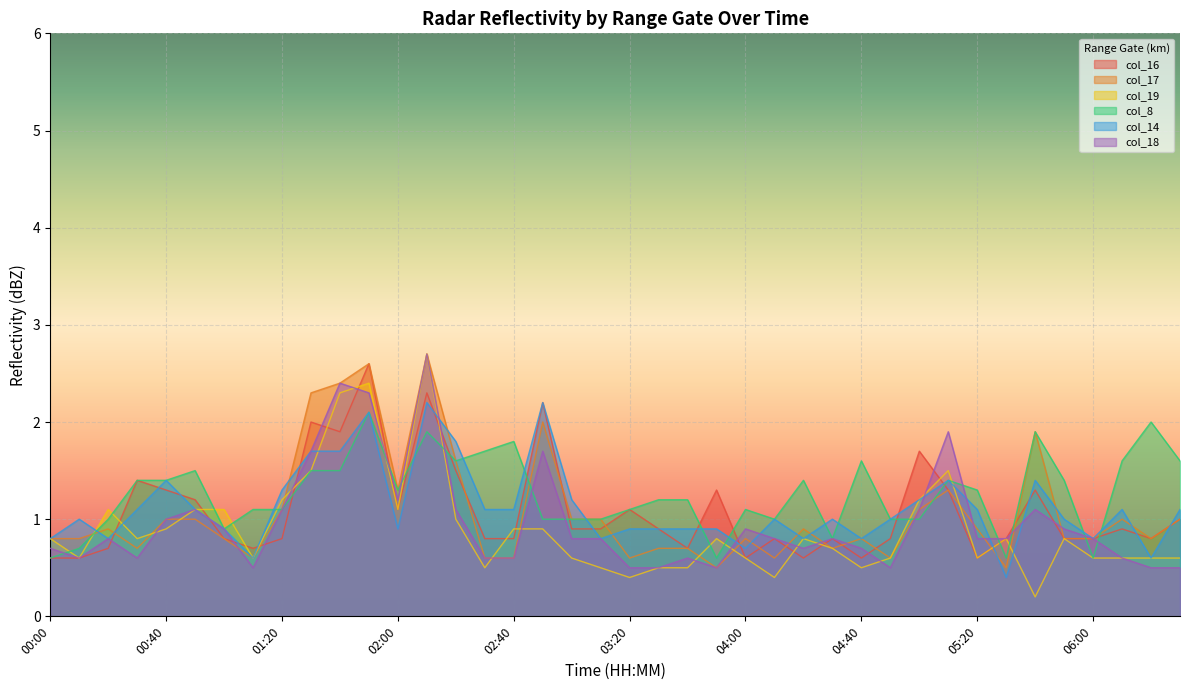

At which label does col_19 reach its minimum?

05:40